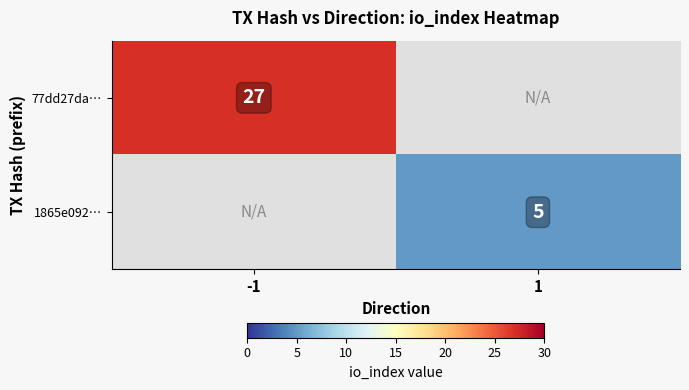

How many data points does each series have?

2